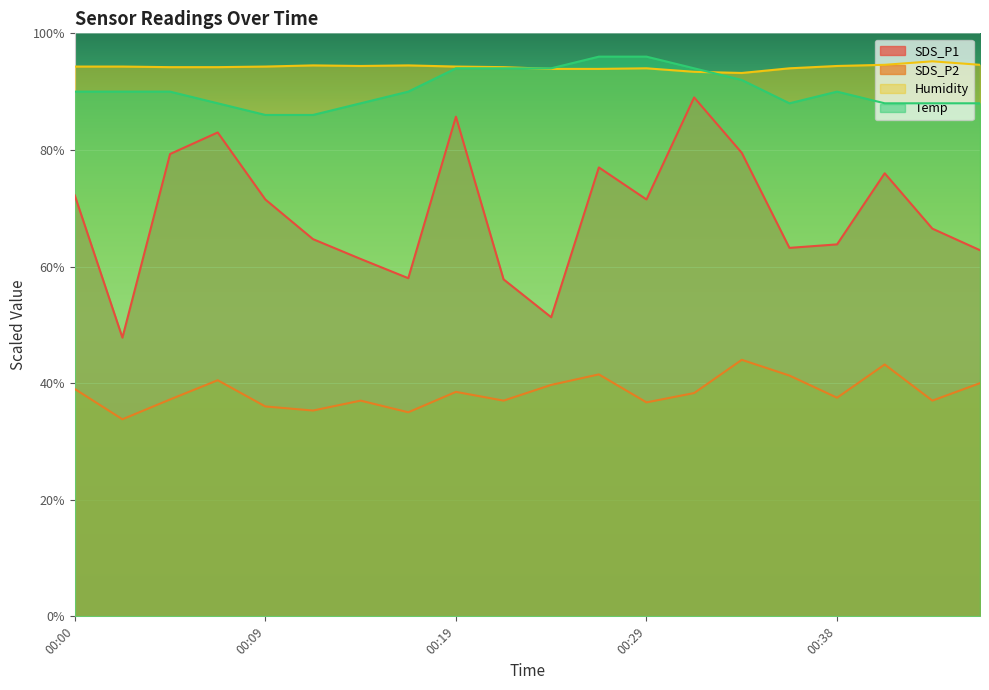

How many lines are shown in the chart?

4